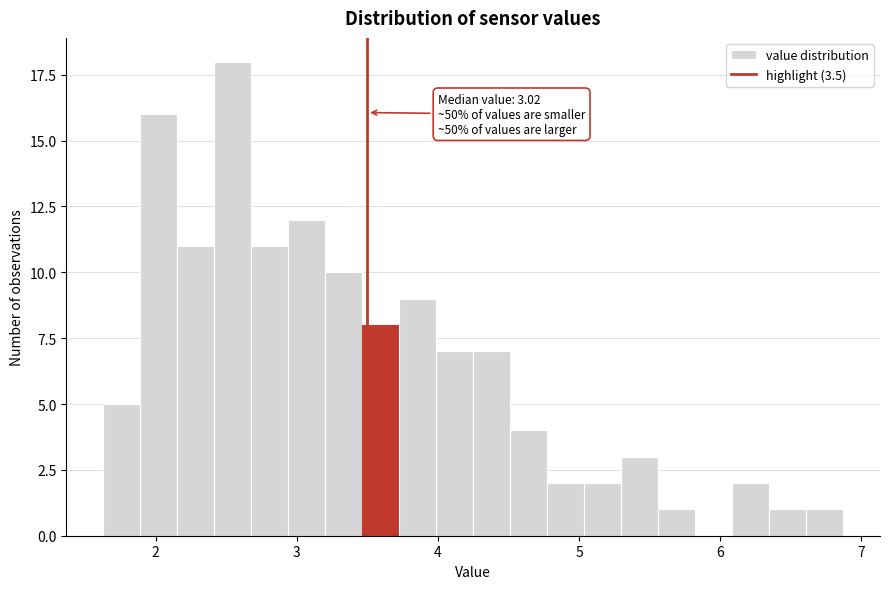

Around what value on the x-axis is the tallest bar? Give the approximate position of its centre, as read against the axis.

2.5